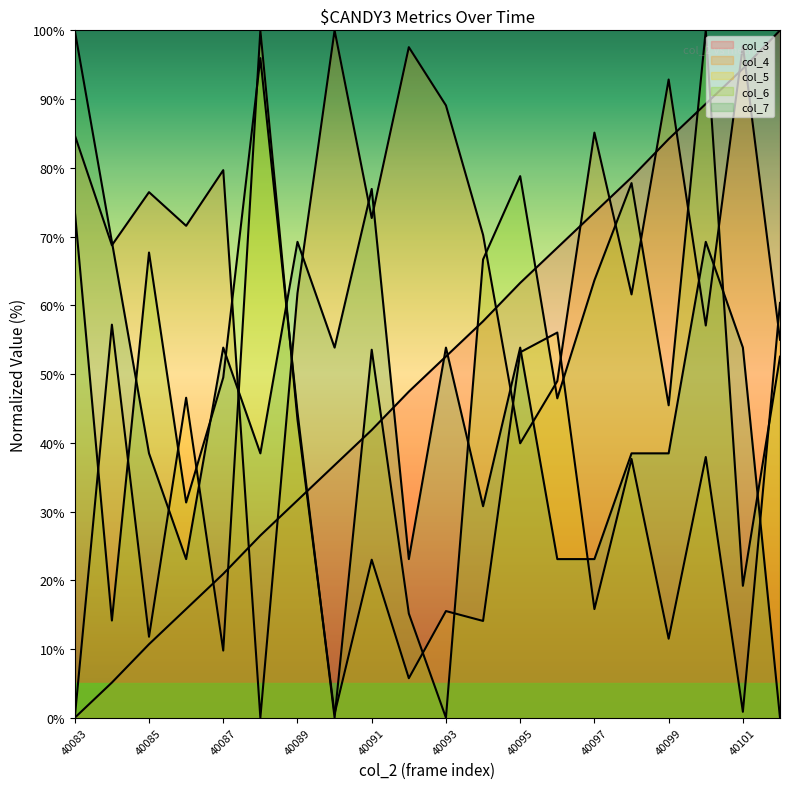

What is the approximate value of col_7 at 40098?

38.5